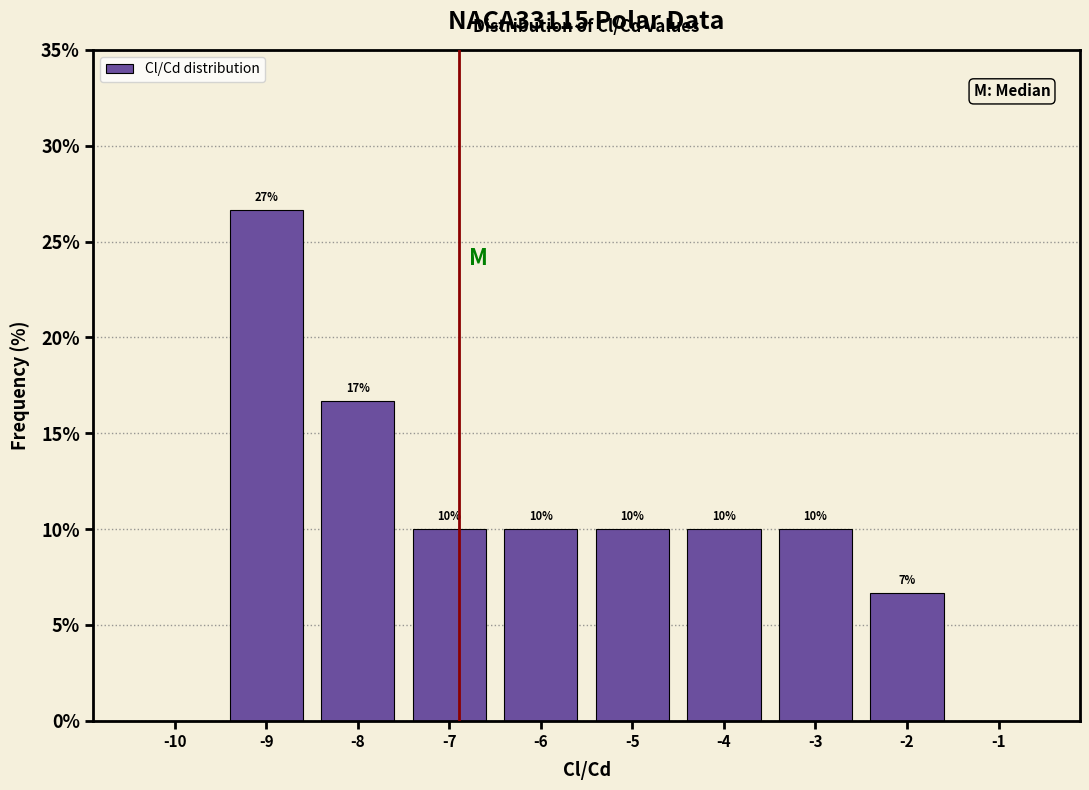

Which range on the x-axis has the tallest bar?

-9.5 to -8.5